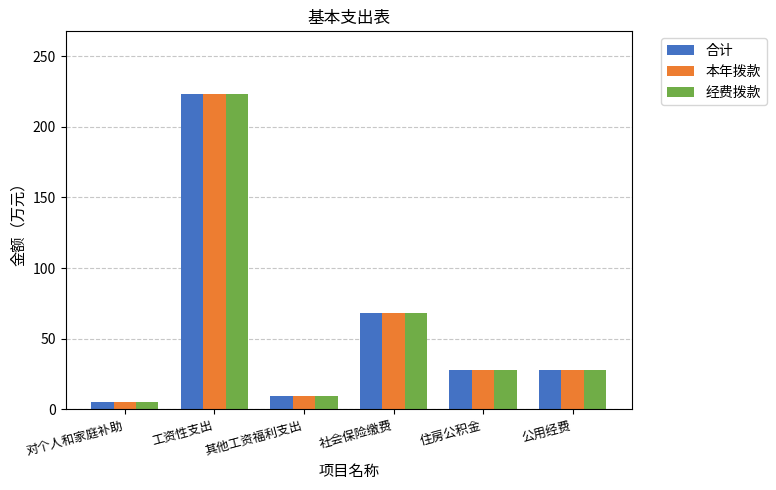

What is the difference between the maximum and minimum values in the 合计 series?

217.6